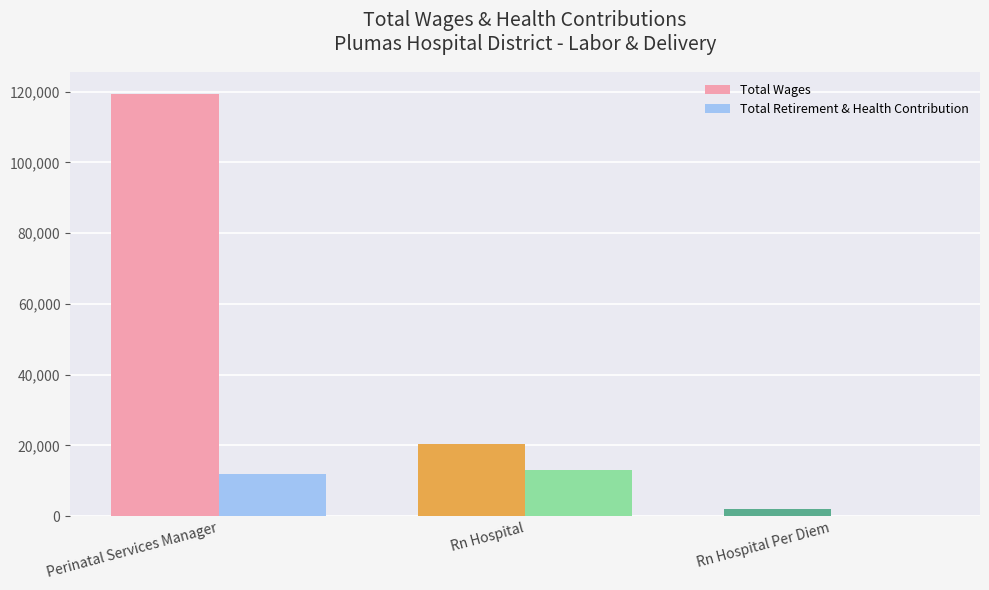

Reading left to right, extract all data points from this chart.

Total Wages: 119426	20297	1912
Total Retirement & Health Contribution: 11954	13152	0